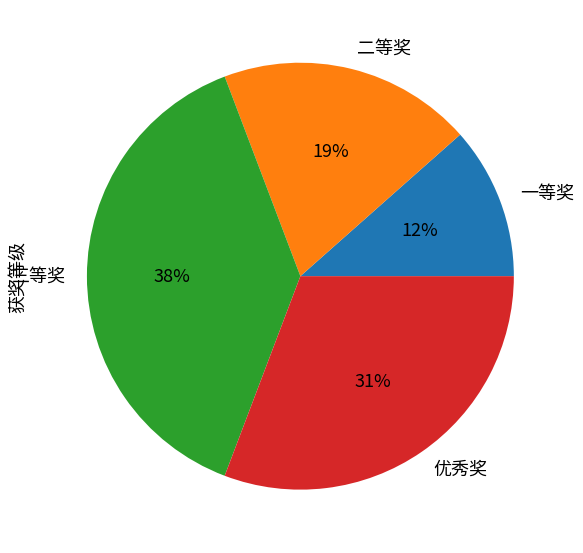

The 优秀奖 slice represents 25% of the pie. True or false?

False